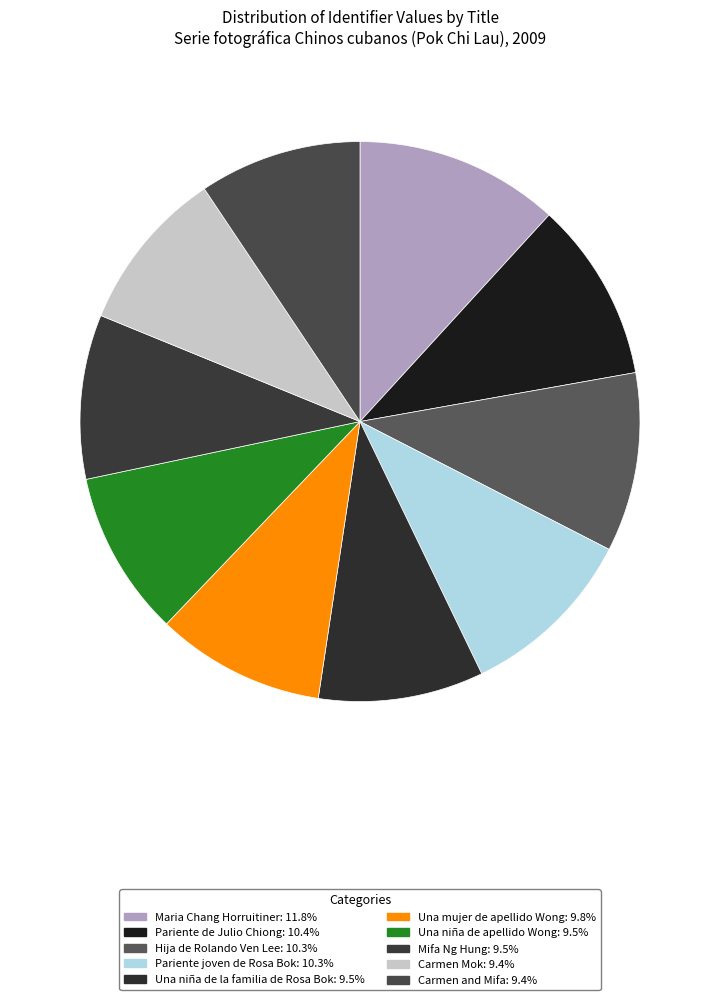

What percentage is NOT represented by Pariente joven de Rosa Bok?

89.7%